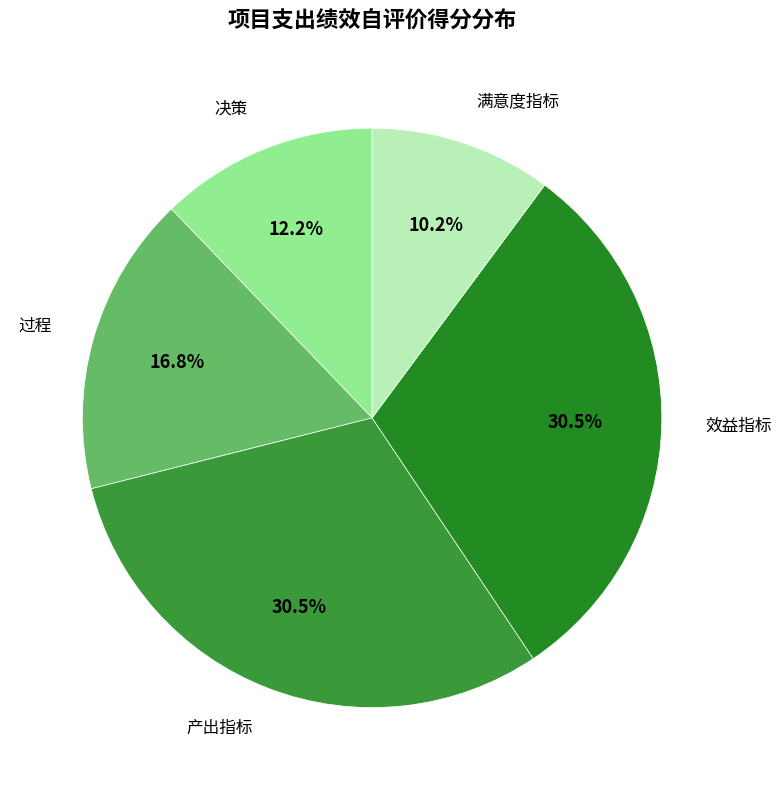

How many slices are in this pie chart?

5